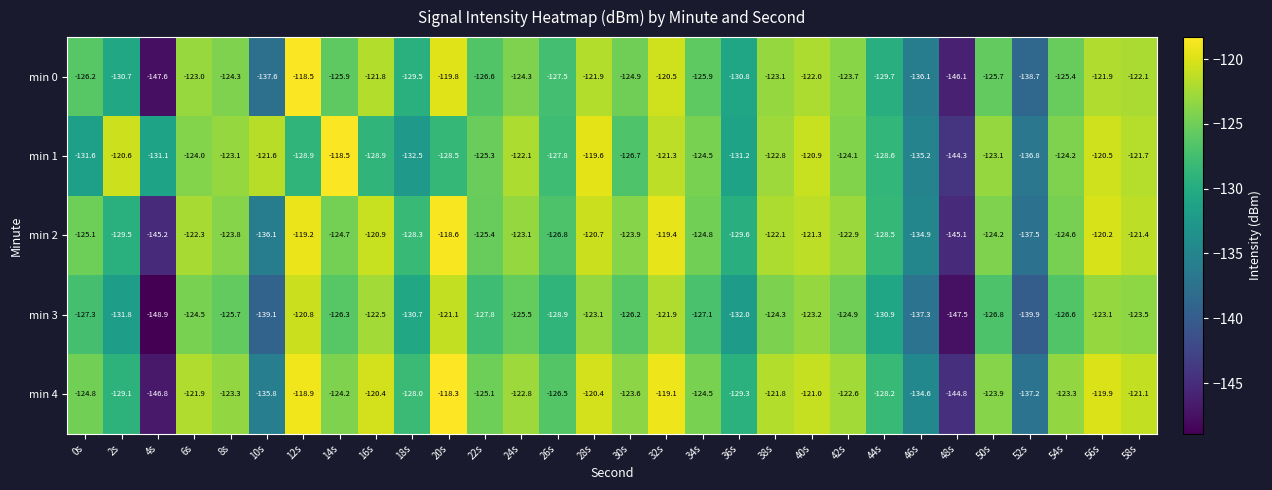

Where is min 3 nearest to the value -134?

36s